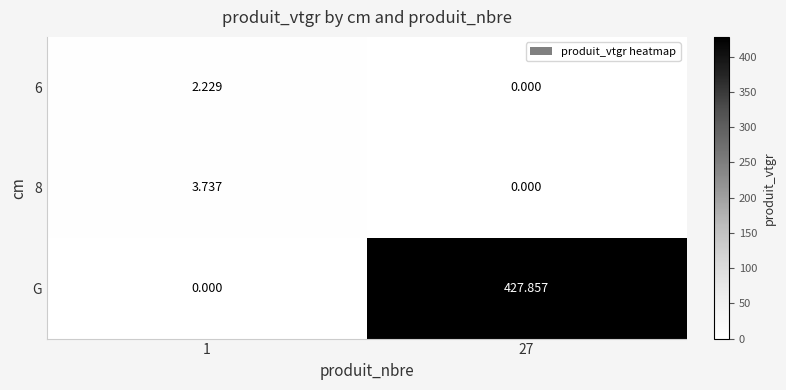

Which series has the largest range (max minus min)?

G